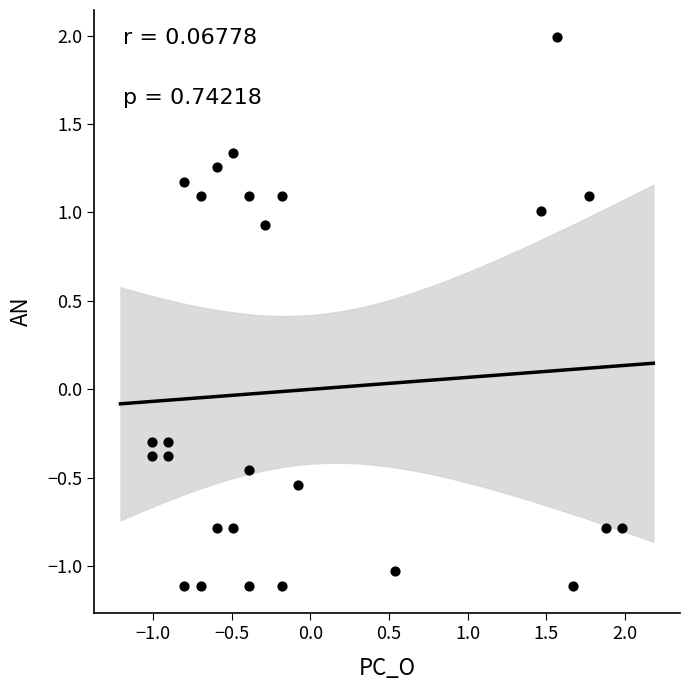

What is the range of X values (max minus min)?

3.0